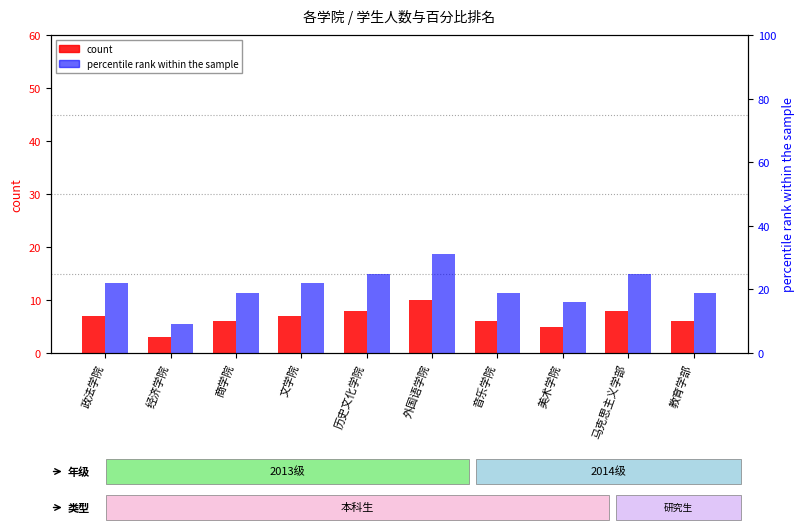

What position from the right is 马克思主义学部?

2